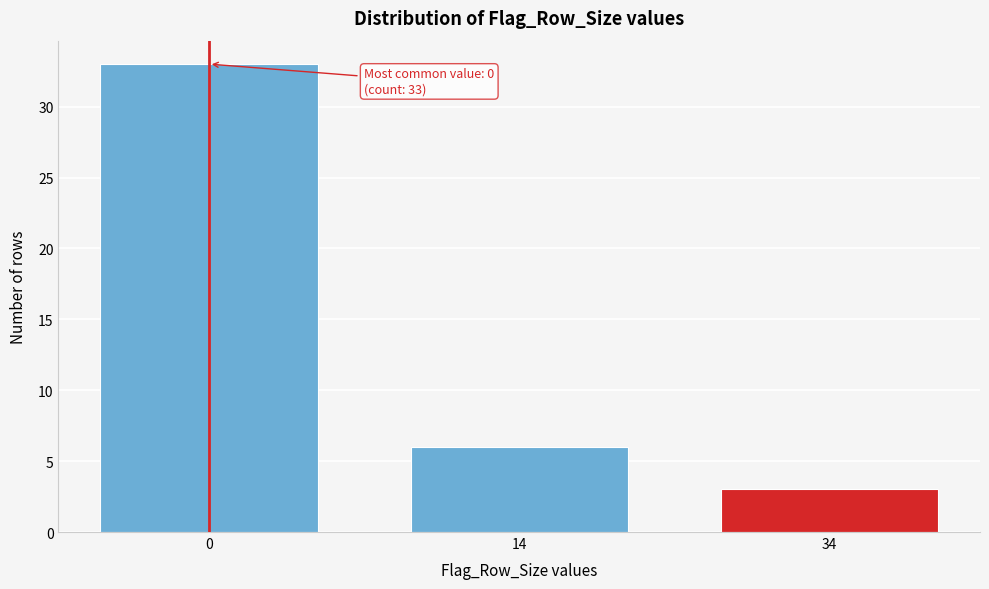

Reading left to right, list all the values displayed in this chart.

0=33	14=6	34=3